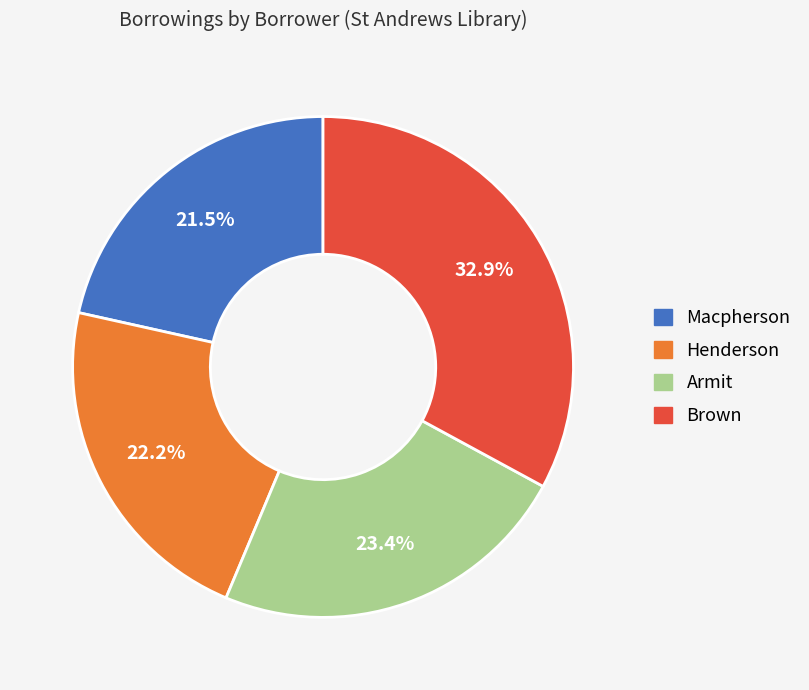

Which category has the smallest portion of the pie?

Macpherson